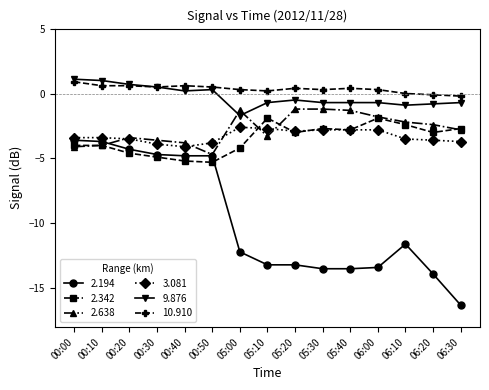

True or false: 9.876 and 2.194 cross at least once.

False